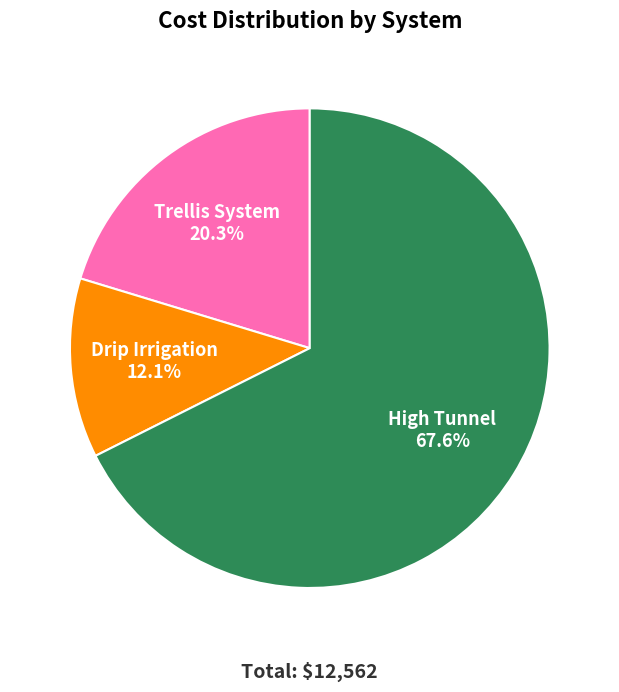

How much of the chart is everything except Trellis System?

79.7%